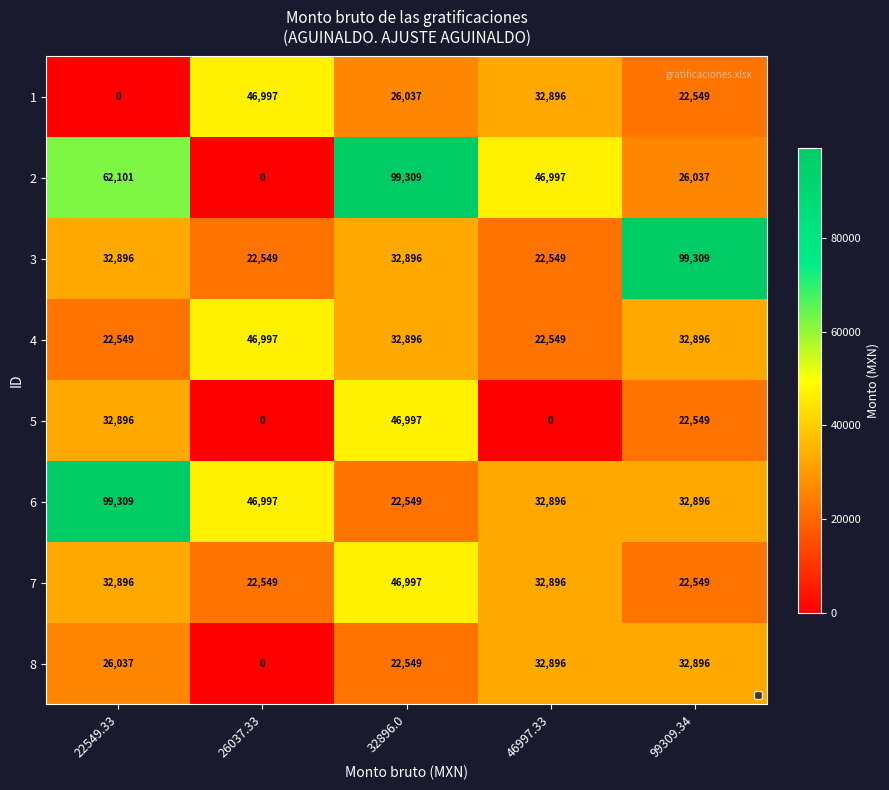

What is the total value across all series at 32896.0?

330232.0